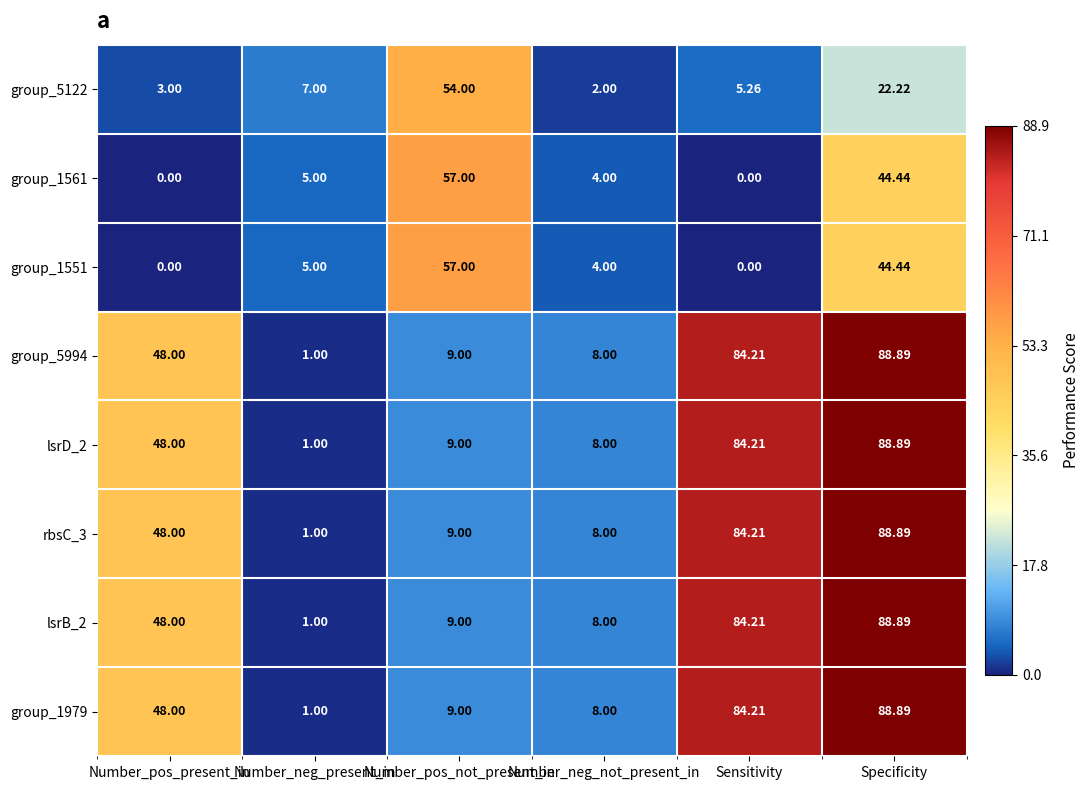

Is the value of group_5994 at Number_pos_present_in greater than the value of group_1979 at Specificity?

No